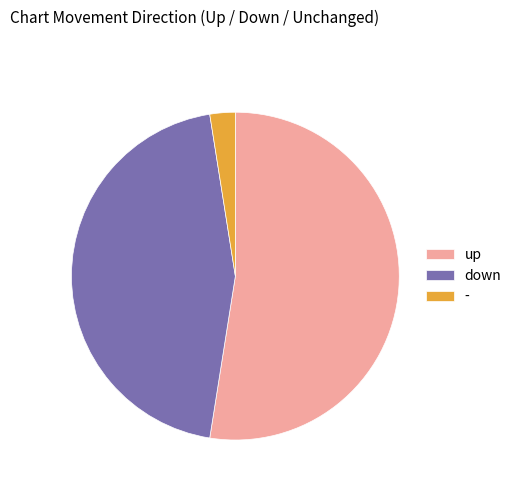

Rank the categories by value from lowest to highest.

-, down, up